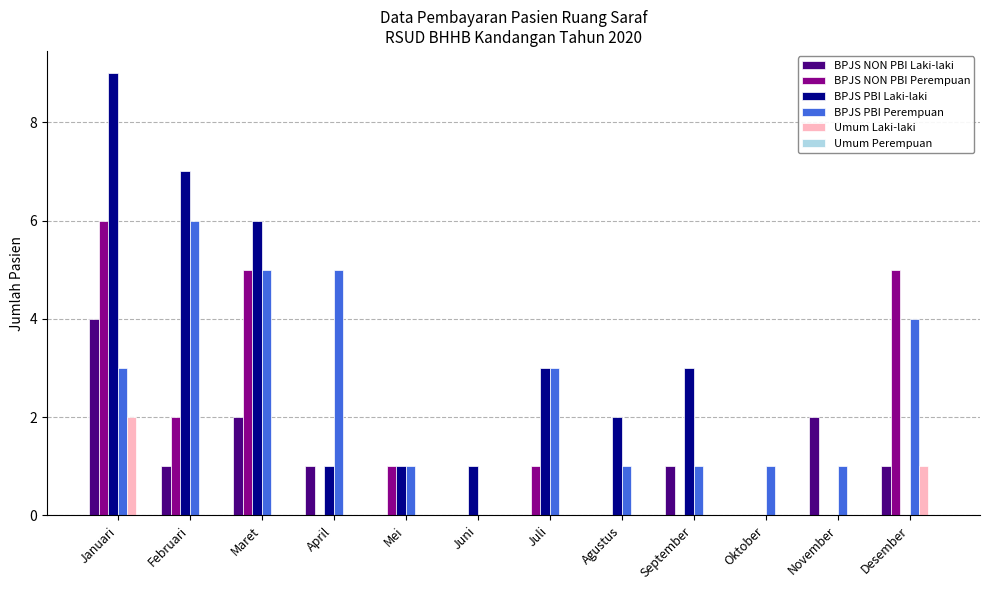

Between Maret and Juli, which series saw the biggest shift?

BPJS NON PBI Perempuan